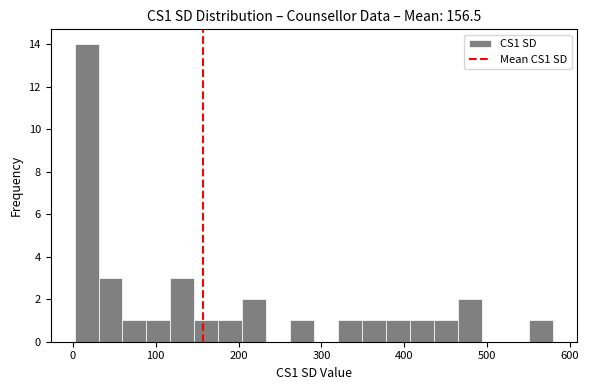

Read against the x-axis, roughly where is the centre of the tallest bar?

20